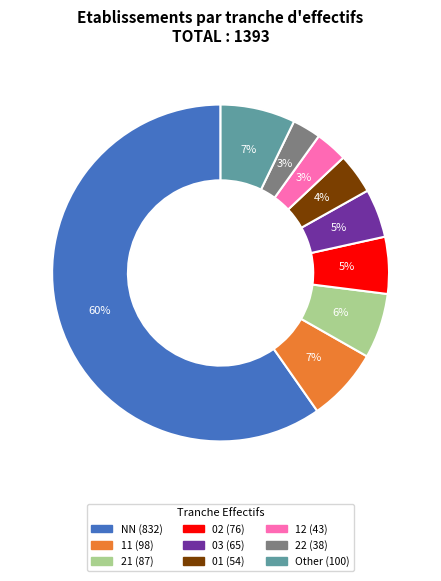

Does any single category account for the majority?

Yes